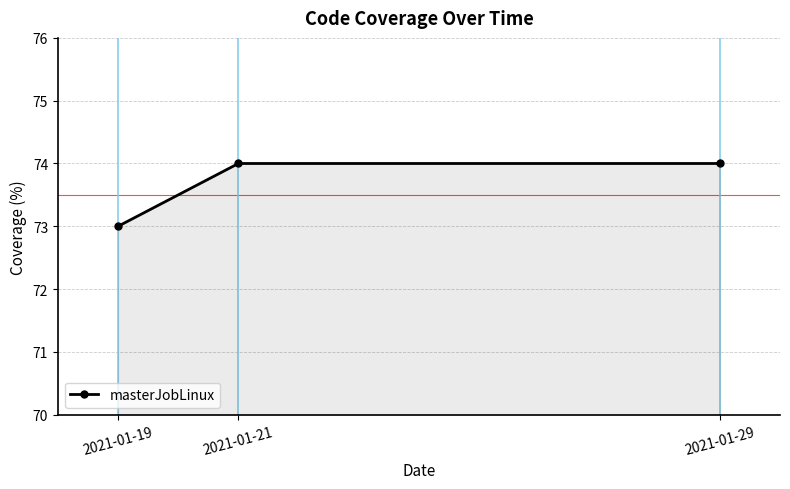

Which label corresponds to the smallest value in the chart?

2021-01-19